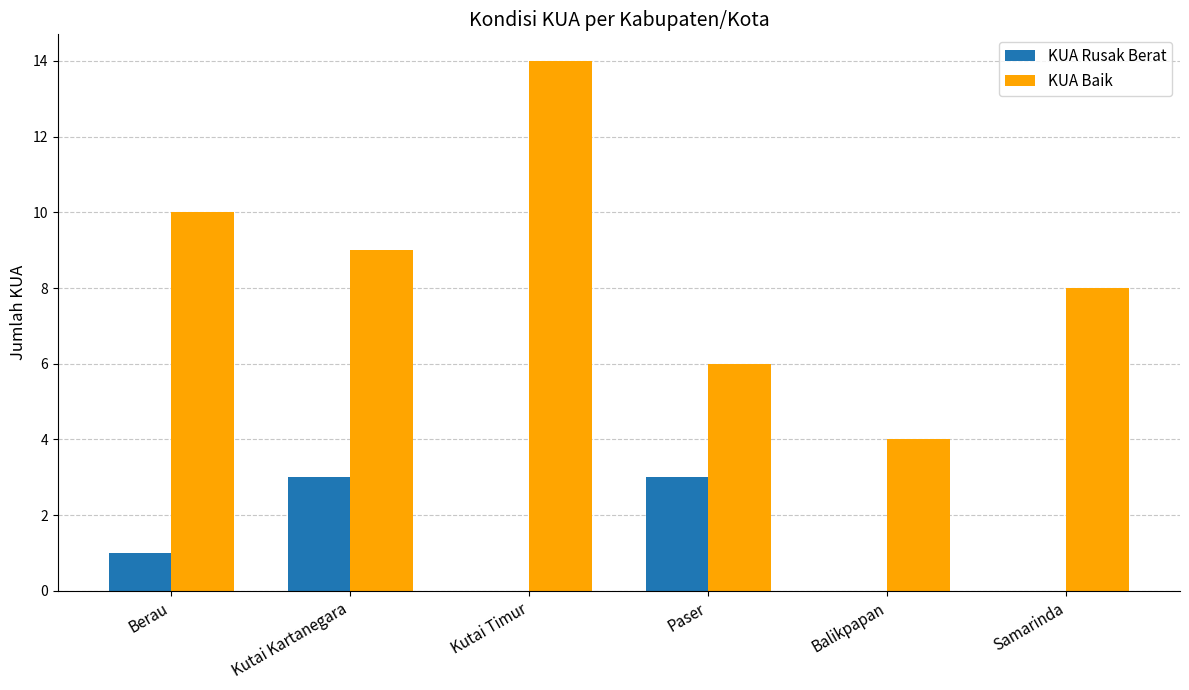

Between Kutai Timur and Paser, which series saw the biggest shift?

KUA Baik